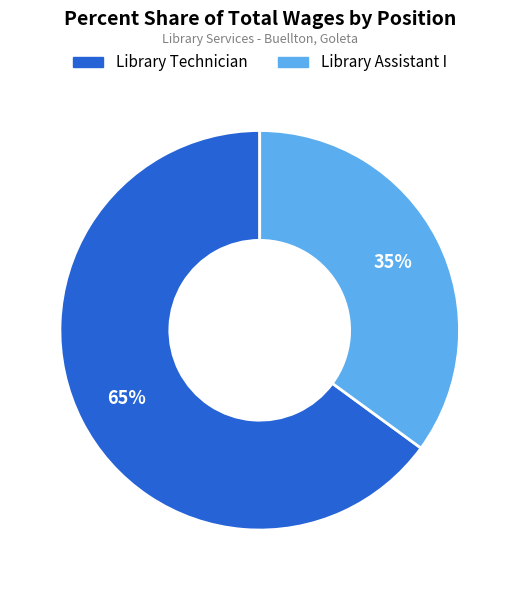

To the nearest percent, what portion does Library Assistant I represent?

35%